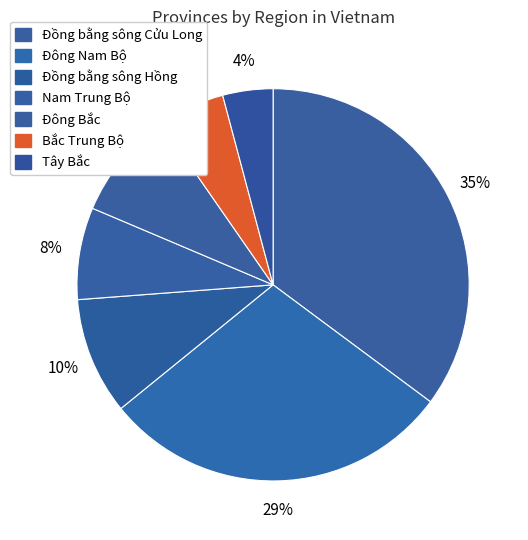

Rank the categories by value from highest to lowest.

Đồng bằng sông Cửu Long, Đông Nam Bộ, Đồng bằng sông Hồng, Đông Bắc, Nam Trung Bộ, Bắc Trung Bộ, Tây Bắc